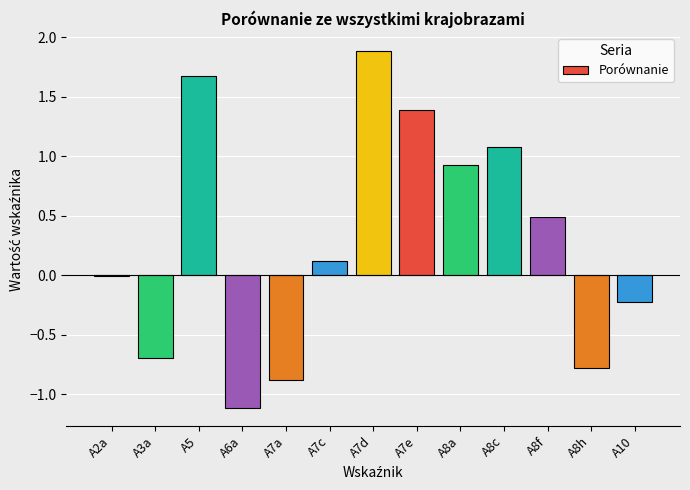

The value at A7d is 1.9. True or false?

True